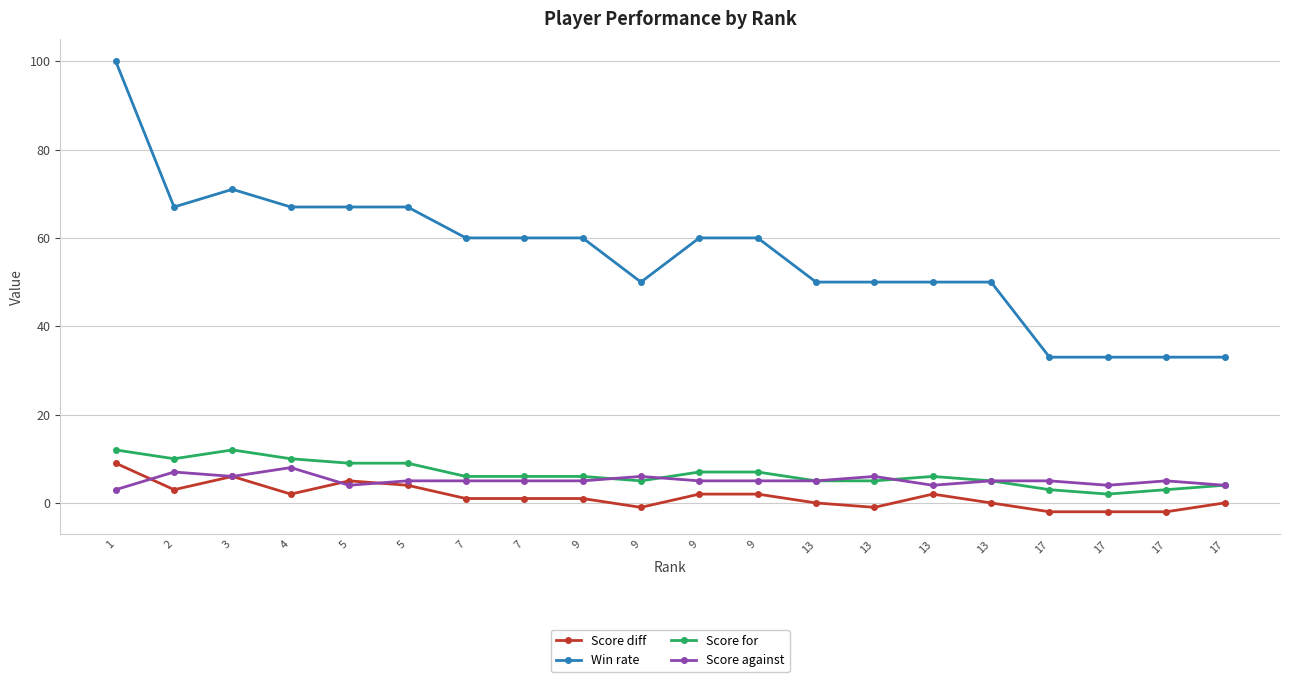

Which category has the lowest value in the Score for series?

17